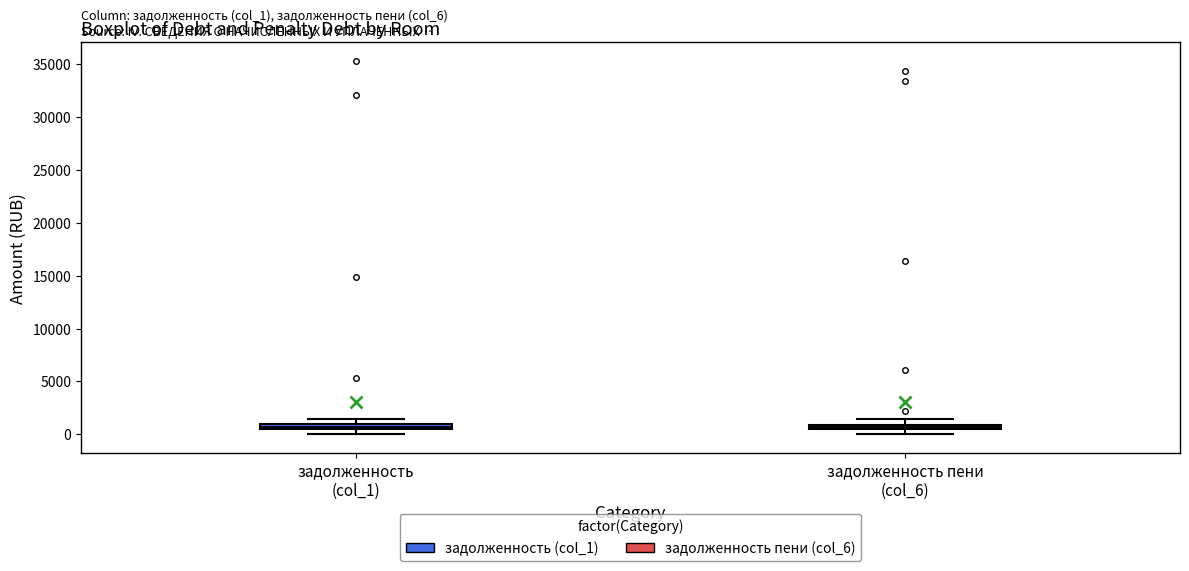

Where is the upper edge of the box for задолженность (col_1) on the y-axis? The values are not printed on the chart, so give them approximately, as read against the axis.

1000